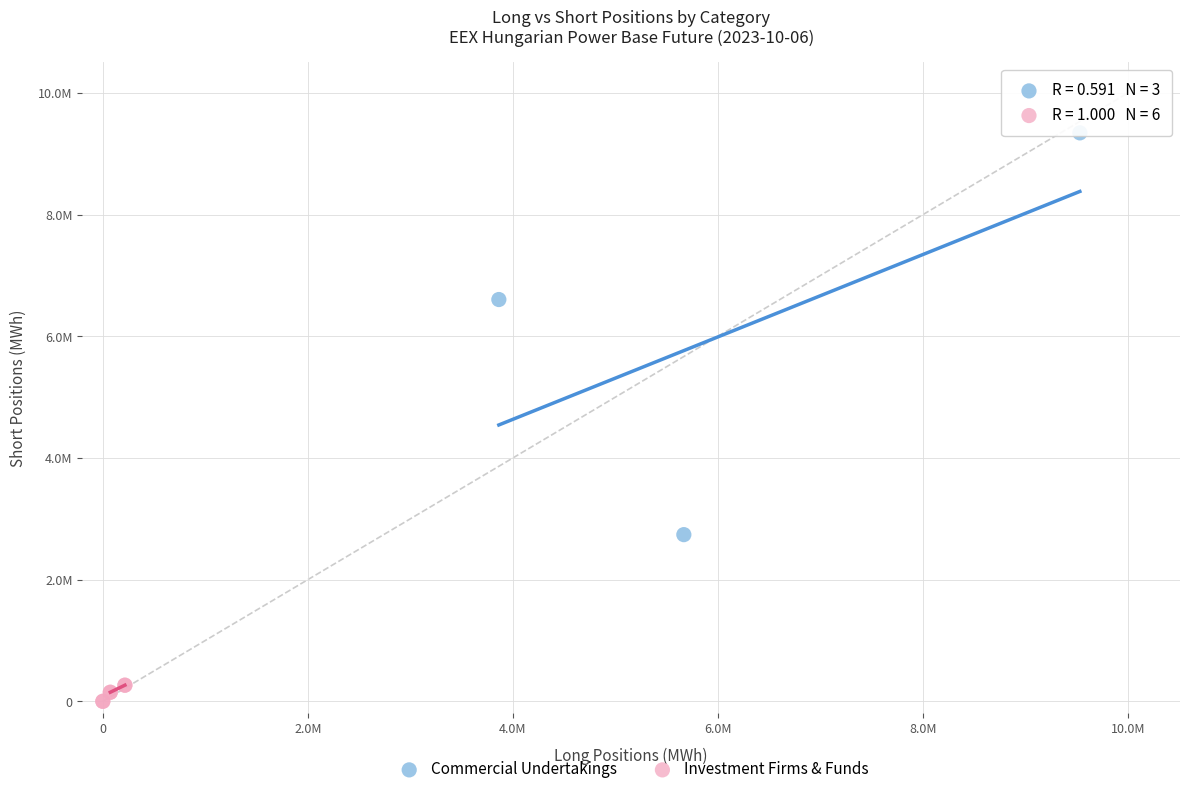

Which series has the largest Y range (max minus min)?

Commercial Undertakings